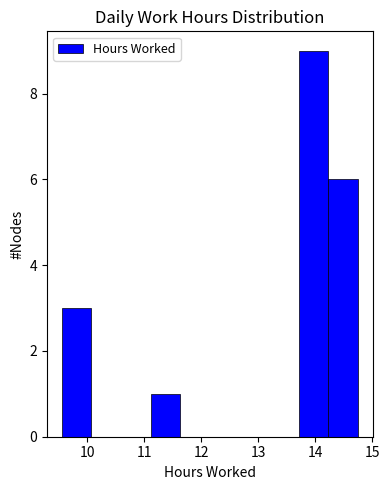

Reading left to right, list every bar in this chart as the range it spans on the x-axis followed by its height. Neither the bar edges nor the heights are printed on the chart, so give them approximately, as read against the axes.

9.55 to 10.07: 3
10.07 to 10.59: 0
10.59 to 11.11: 0
11.11 to 11.63: 1
11.63 to 12.15: 0
12.15 to 12.67: 0
12.67 to 13.19: 0
13.19 to 13.71: 0
13.71 to 14.23: 9
14.23 to 14.75: 6